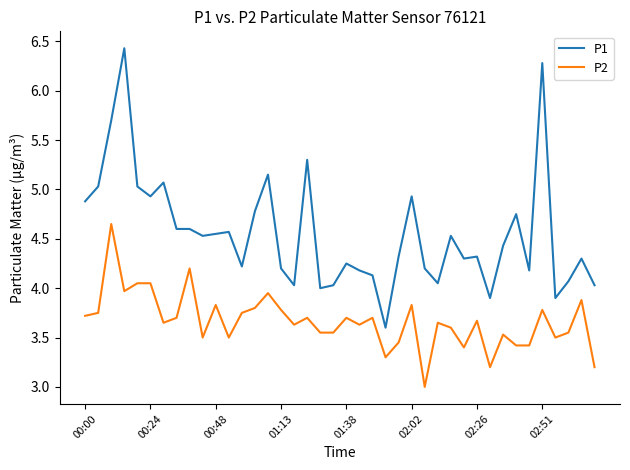

Which series has the largest total across all categories?

P1